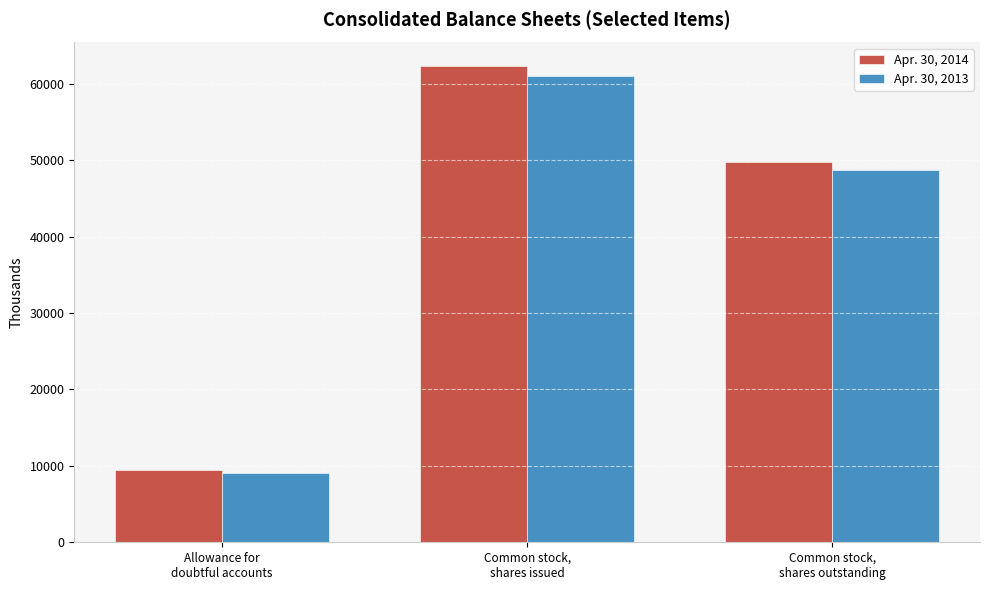

Which series has the largest range (max minus min)?

Apr. 30, 2014